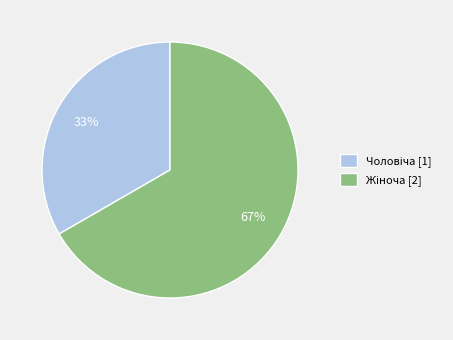

How many segments does this pie chart have?

2